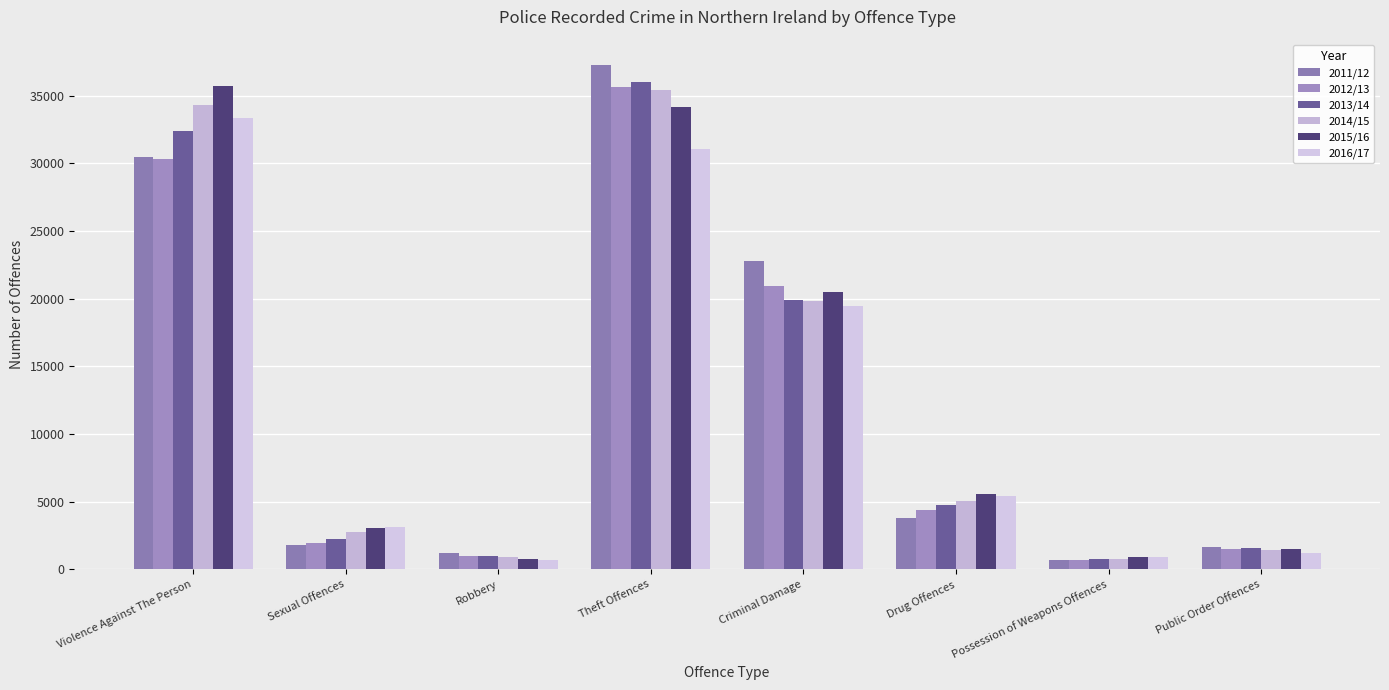

What is the minimum value for 2015/16?

732